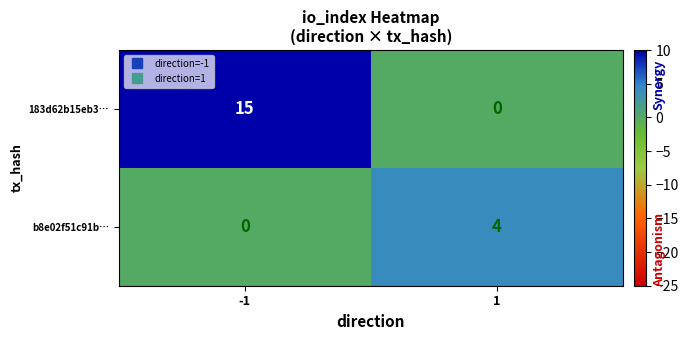

Between -1 and 1, which series saw the biggest shift?

183d62b15eb3…